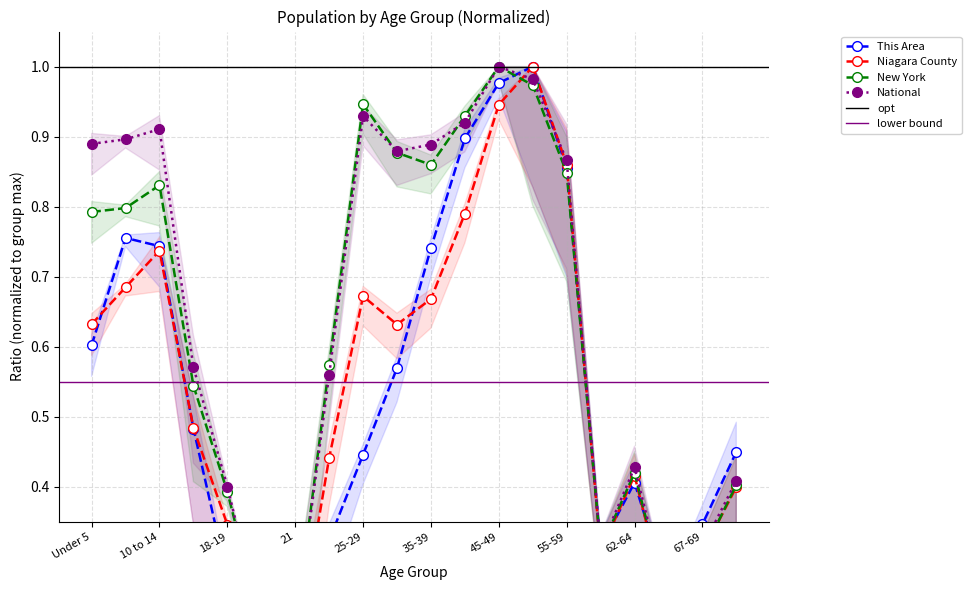

Where is Niagara County nearest to the value 0?

21